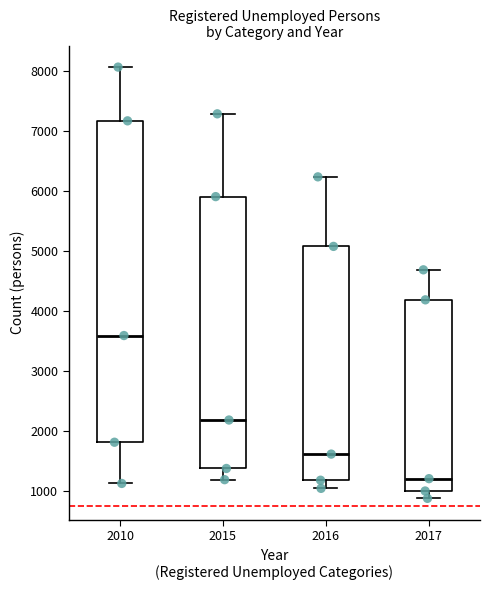

Which box's median line is the highest?

2010